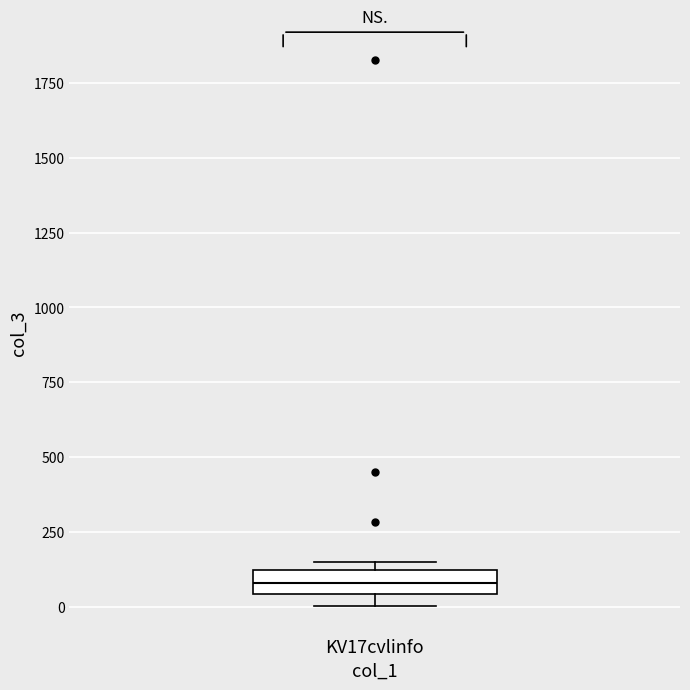

Read this box plot against the y-axis: the position of the median line, the range covered by the box, and the ends of both whiskers. The values are not printed on the chart, so give them approximately, as read against the axis.

median 100 (inside the box), box 50 to 100, whiskers 0 to 150